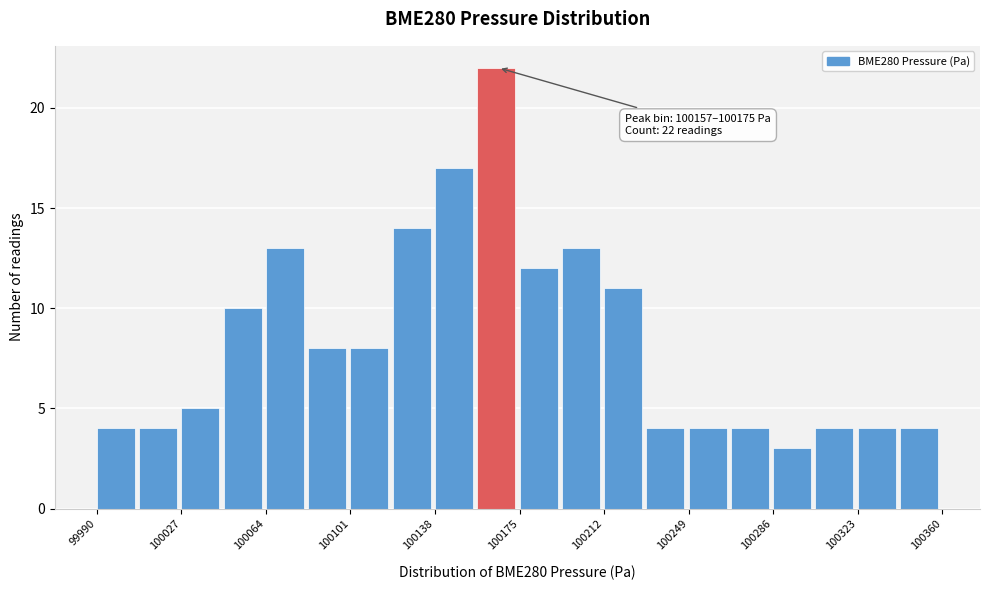

Around what value on the x-axis is the tallest bar? Give the approximate position of its centre, as read against the axis.

100165